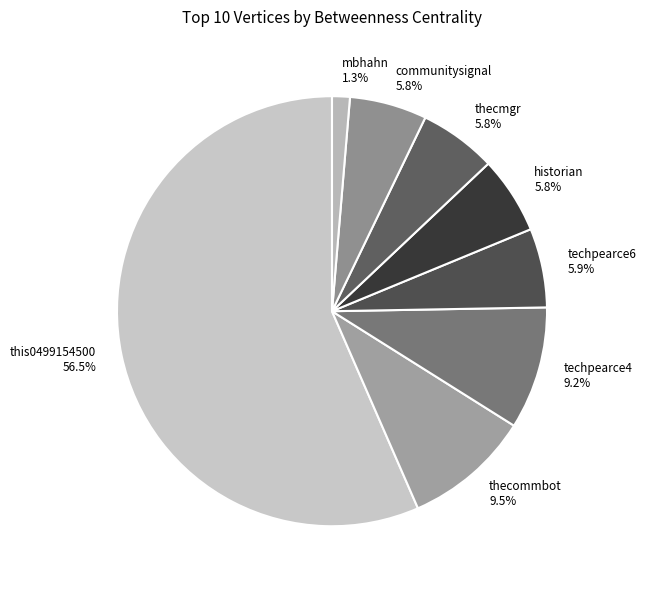

Which has a higher value, techpearce4 or techpearce6?

techpearce4